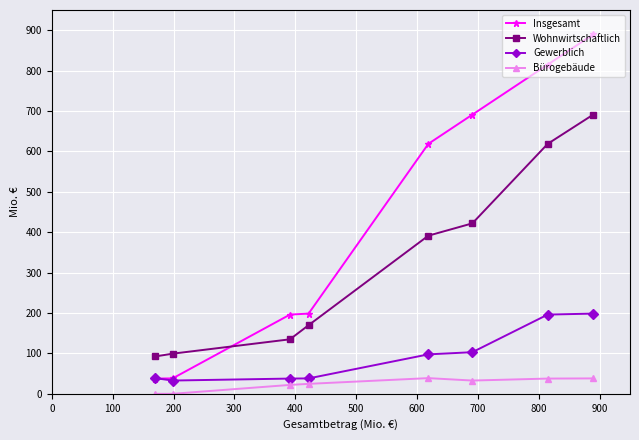

List the series in order of their overall mean, lowest first.

Bürogebäude, Gewerblich, Wohnwirtschaftlich, Insgesamt